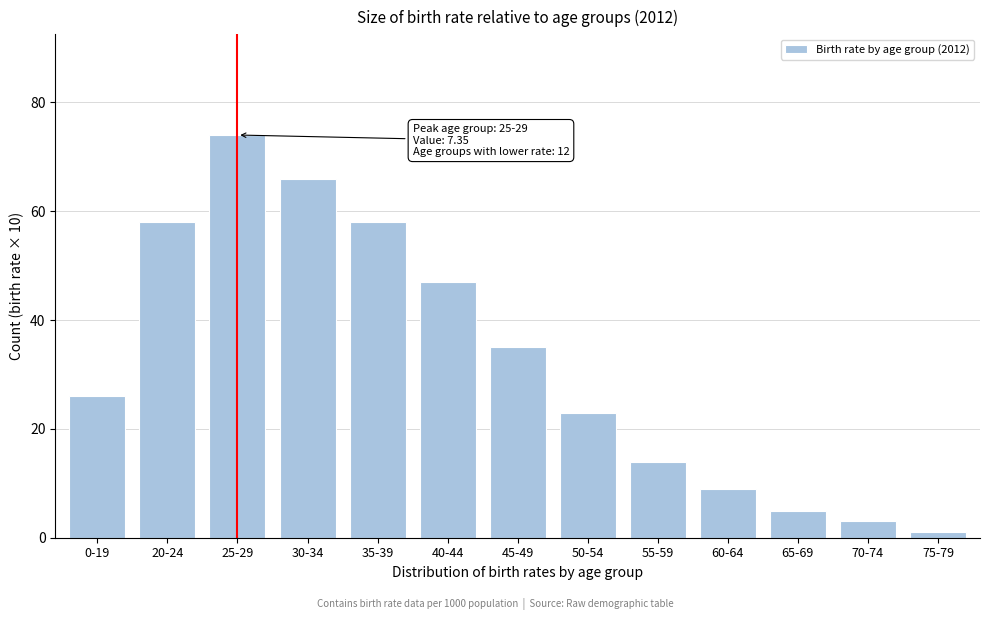

Reading left to right, what are all the values shown in this chart?

26	58	74	66	58	47	35	23	14	9	5	3	1